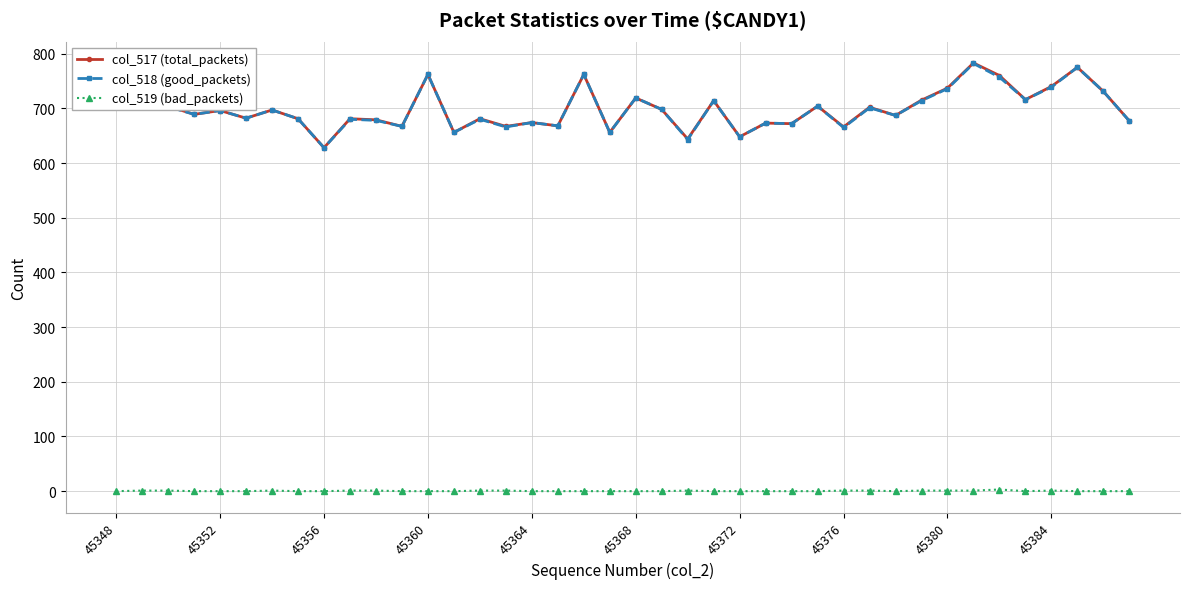

True or false: col_519 (bad_packets) and col_517 (total_packets) intersect in this chart.

False